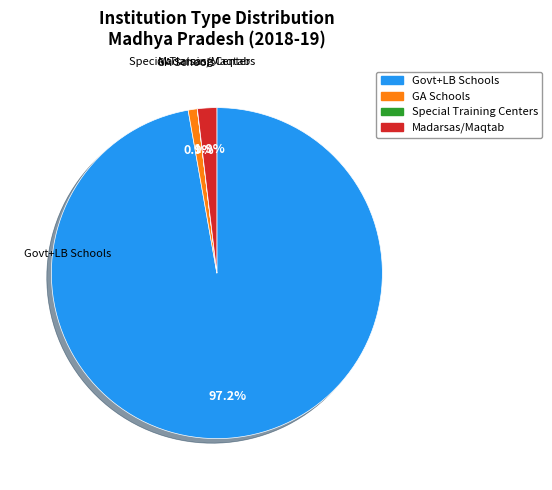

Does any single category account for the majority?

Yes